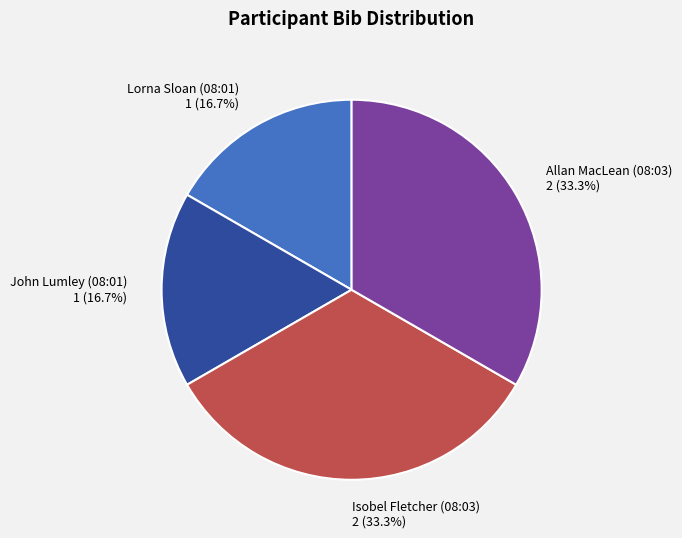

Is there any slice that represents more than half of the pie?

No